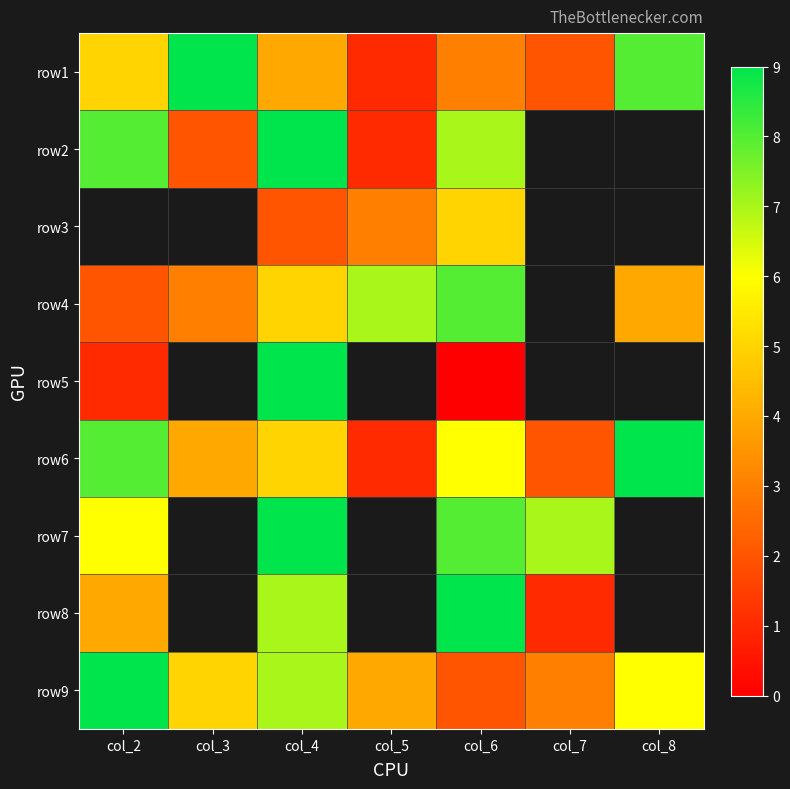

Which label corresponds to the largest value in the chart?

col_3